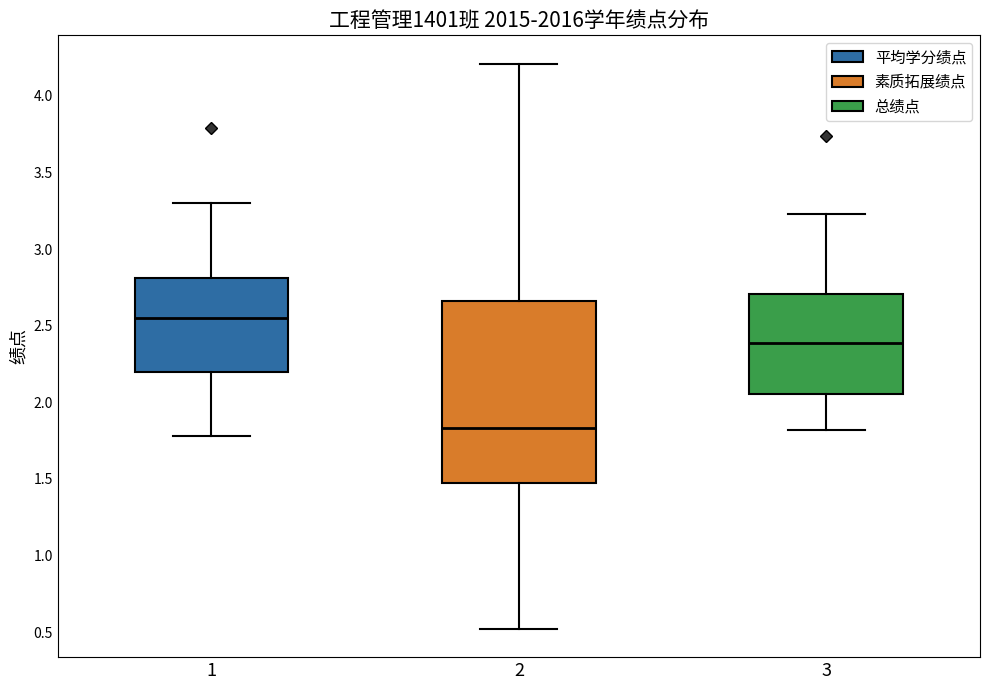

Which box has the highest median line?

1